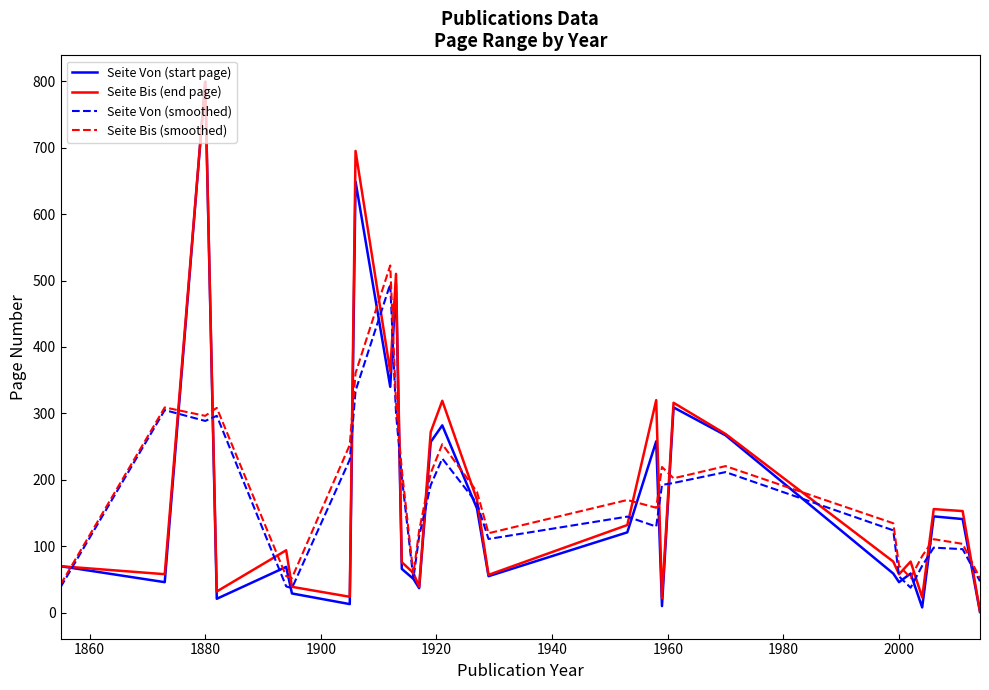

Which series has the largest range (max minus min)?

Seite Von (start page)